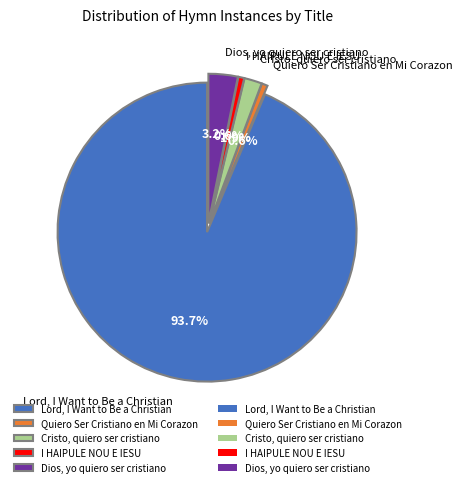

To the nearest percent, what percentage of the pie is Dios, yo quiero ser cristiano?

3%